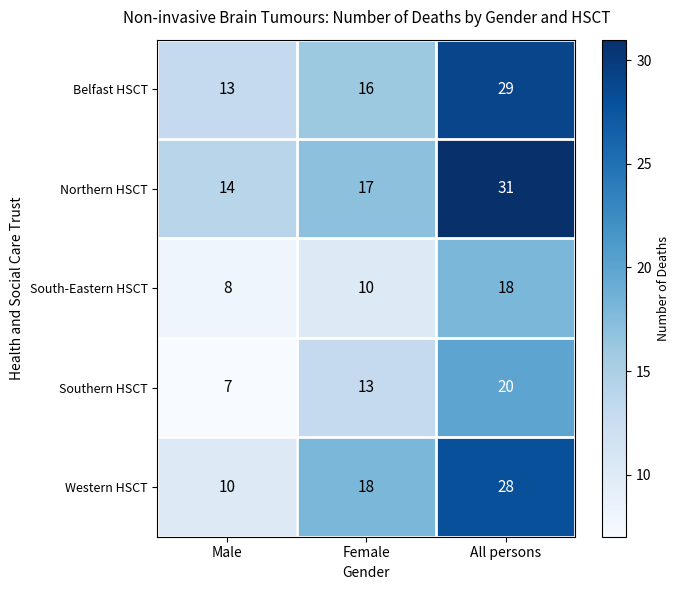

Which series changed the most between Female and All persons?

Northern HSCT